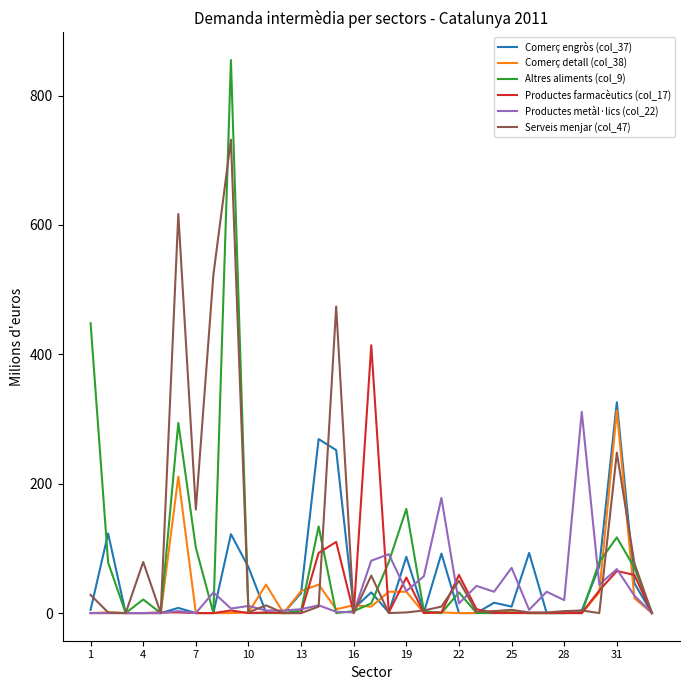

Which series has the largest range (max minus min)?

Altres aliments (col_9)